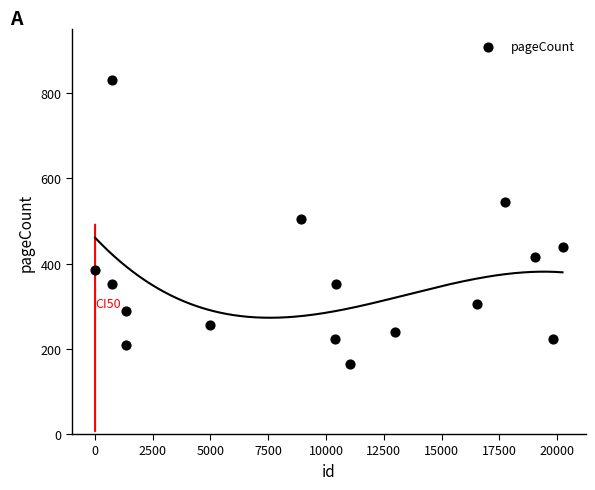

What is the range of Y values (max minus min)?

668